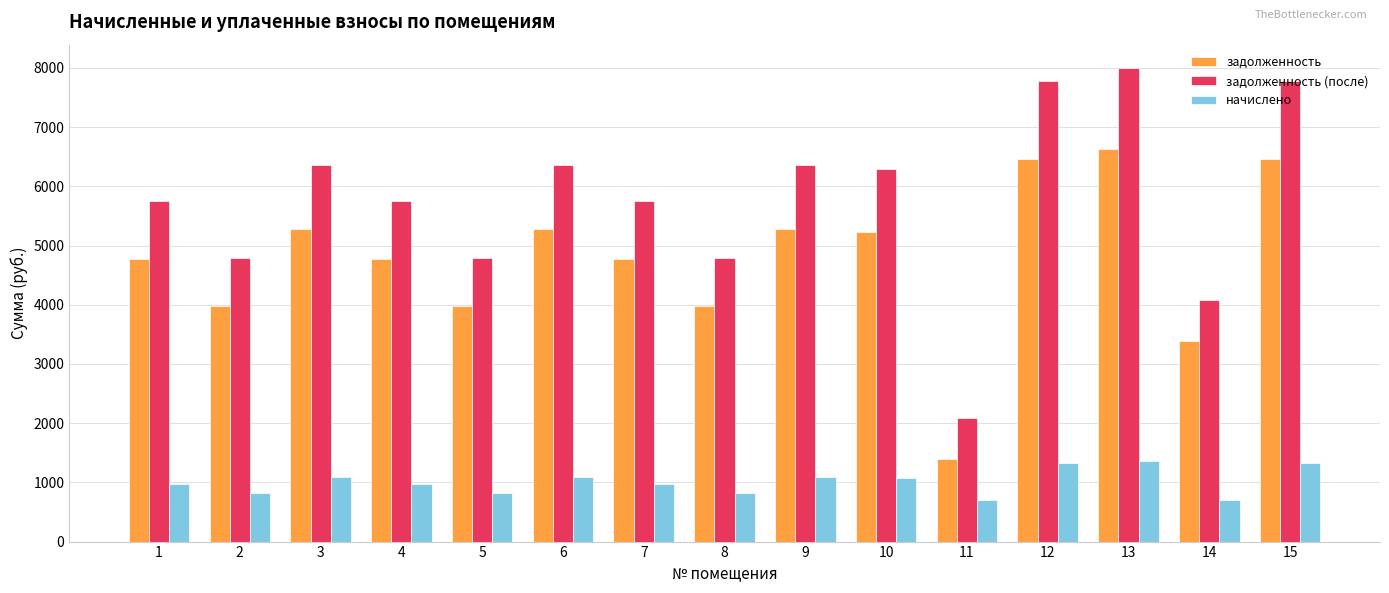

Which series changed the most between 9 and 13?

задолженность (после)